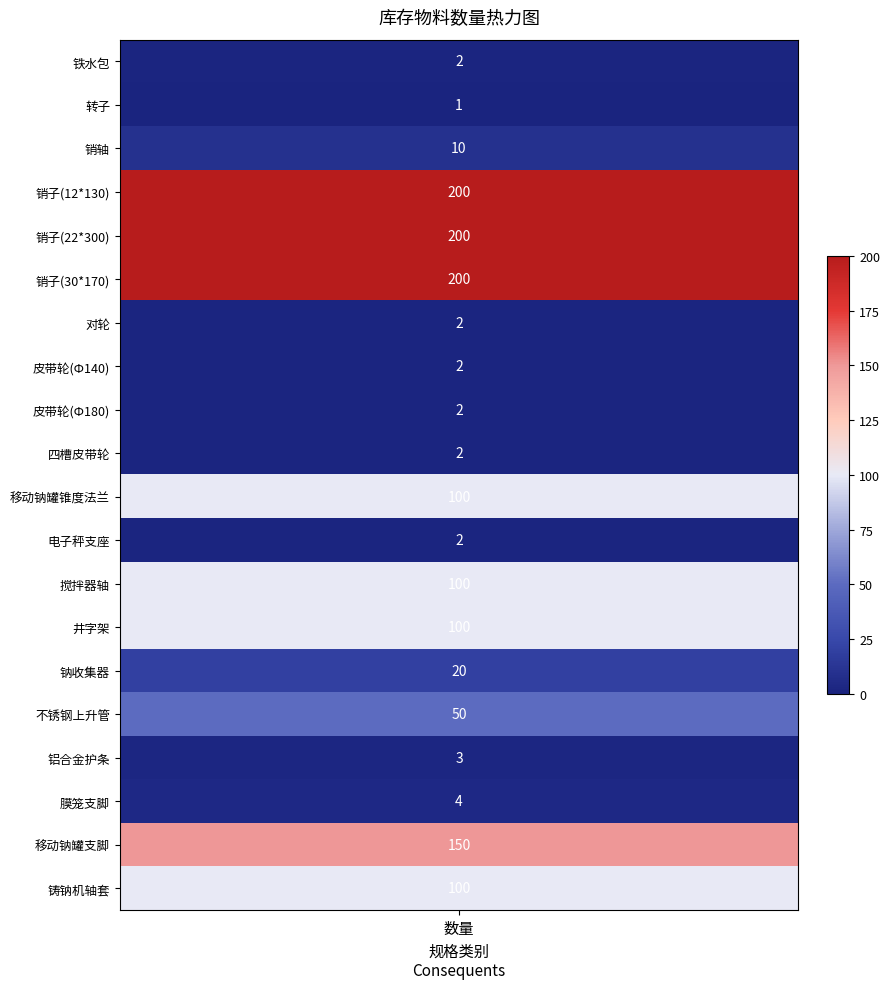

Where does the data first go above 20?

销子(12*130)